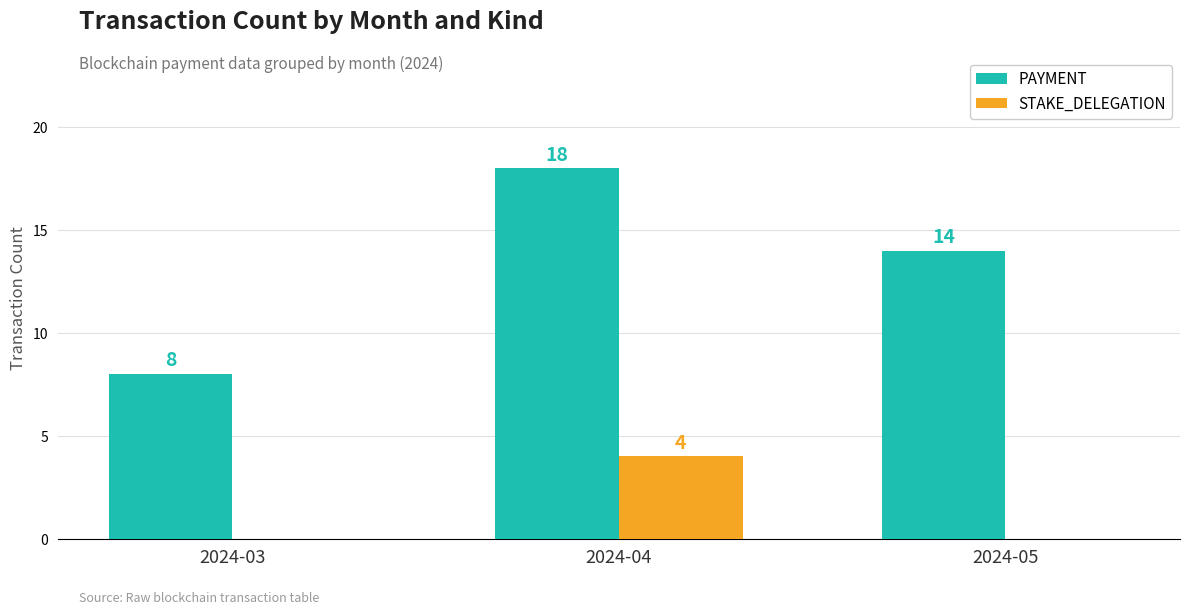

True or false: STAKE_DELEGATION has a value of -3 at 2024-05.

False